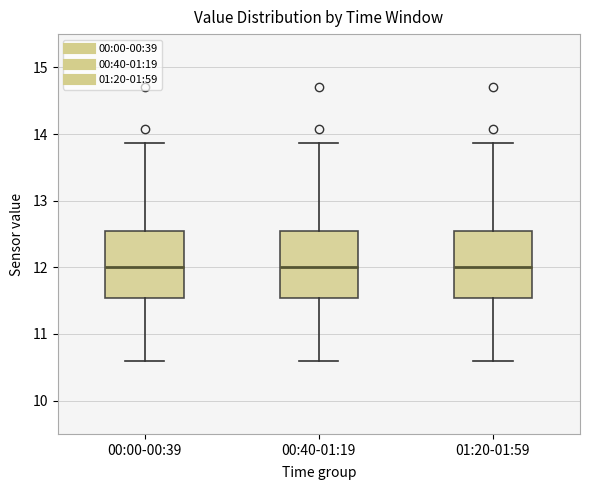

Reading left to right, transcribe this box plot: for each box, give where its median line is, the range the box spans, and where its two whiskers end, as read against the y-axis. The values are not printed on the chart, so give them approximately, as read against the axis.

00:00-00:39: median 12.0, box 11.5 to 12.5, whiskers 10.6 to 13.9
00:40-01:19: median 12.0, box 11.5 to 12.5, whiskers 10.6 to 13.9
01:20-01:59: median 12.0, box 11.5 to 12.5, whiskers 10.6 to 13.9